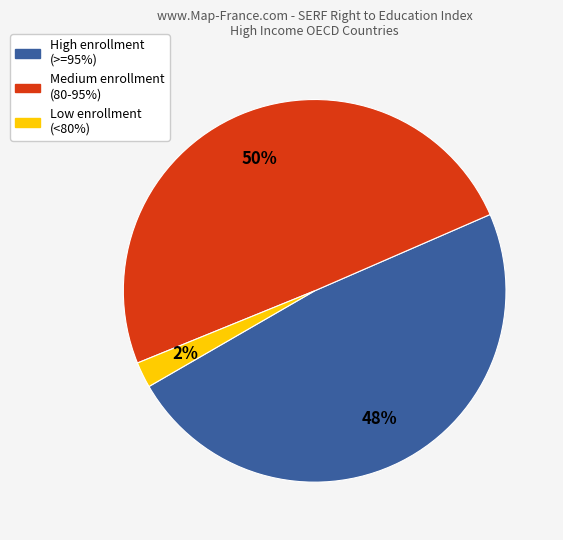

Is there any slice that represents more than half of the pie?

No